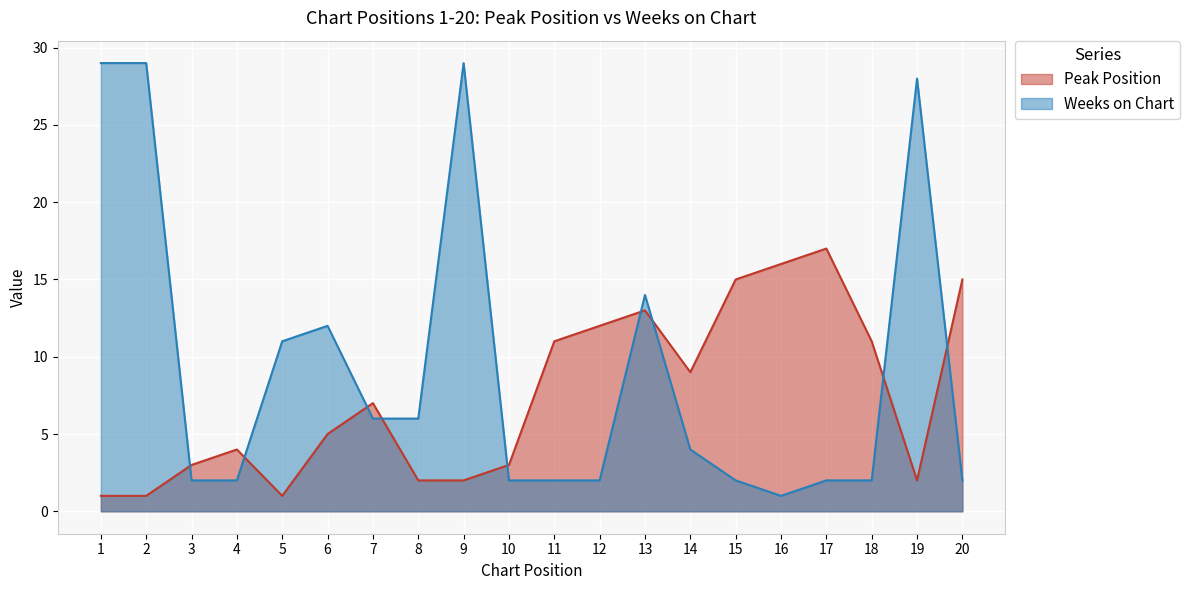

At which label is Peak Position closest to 9?

14